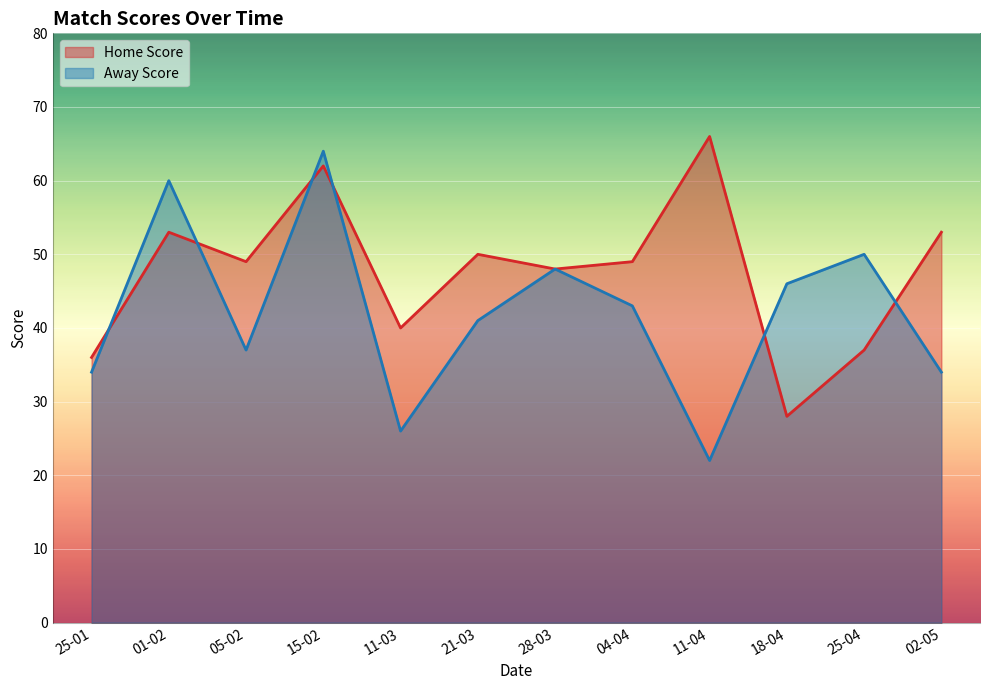

What is the sum of the Away Score values at 15-02 and 02-05?

98